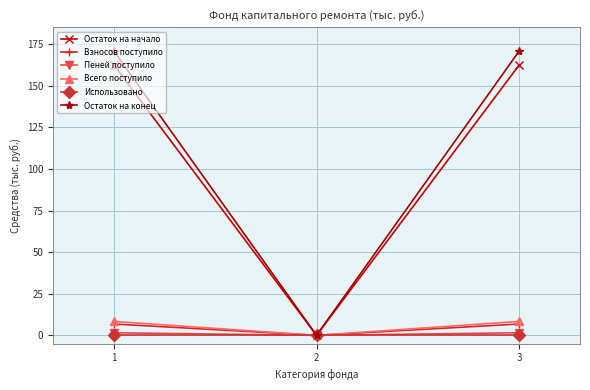

What is the sum of all Остаток на начало values?

325.0